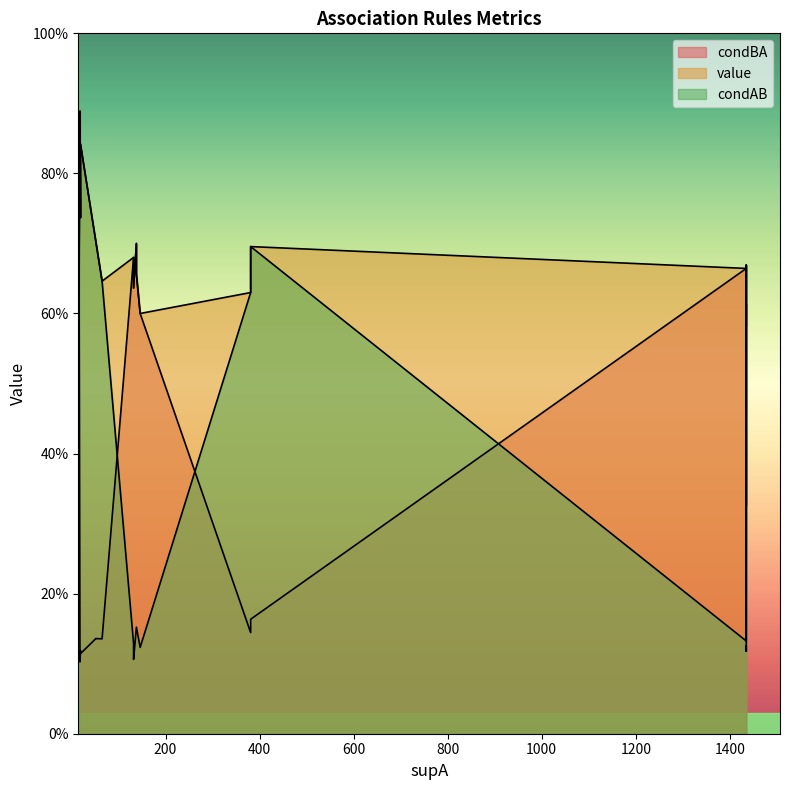

Which has a higher value, 381 or 132?

132